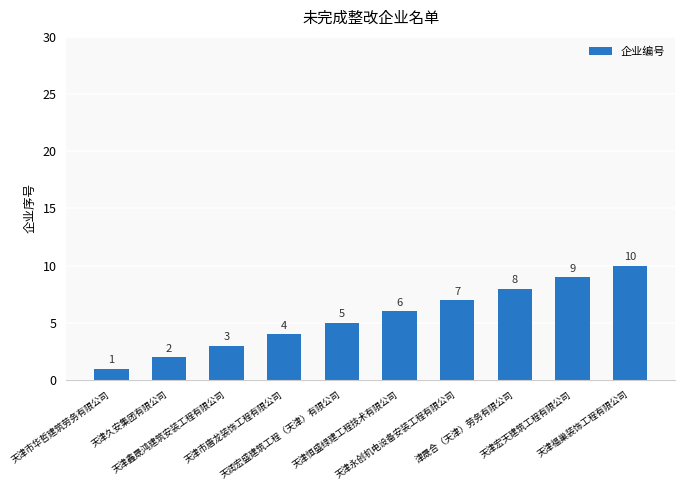

What is the change in value from 天津恒盛绿建工程技术有限公司 to 天津福巢装饰工程有限公司?

+4